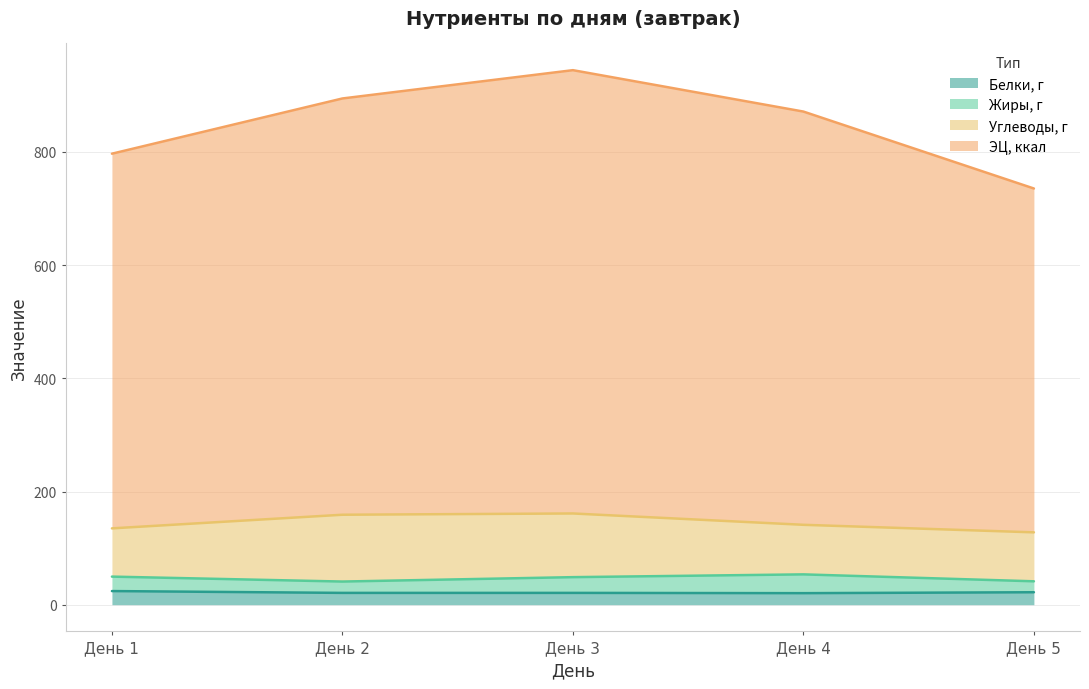

The value of Белки, г at День 5 is 22.0. True or false?

True